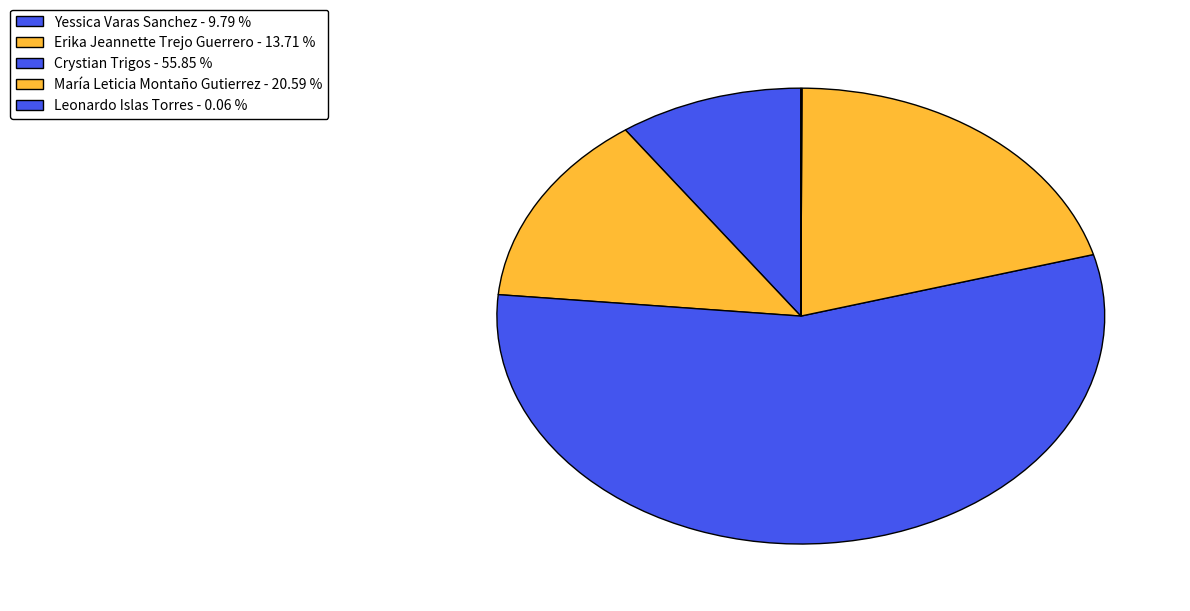

How much of the chart is everything except Erika Jeannette Trejo Guerrero?

86.3%